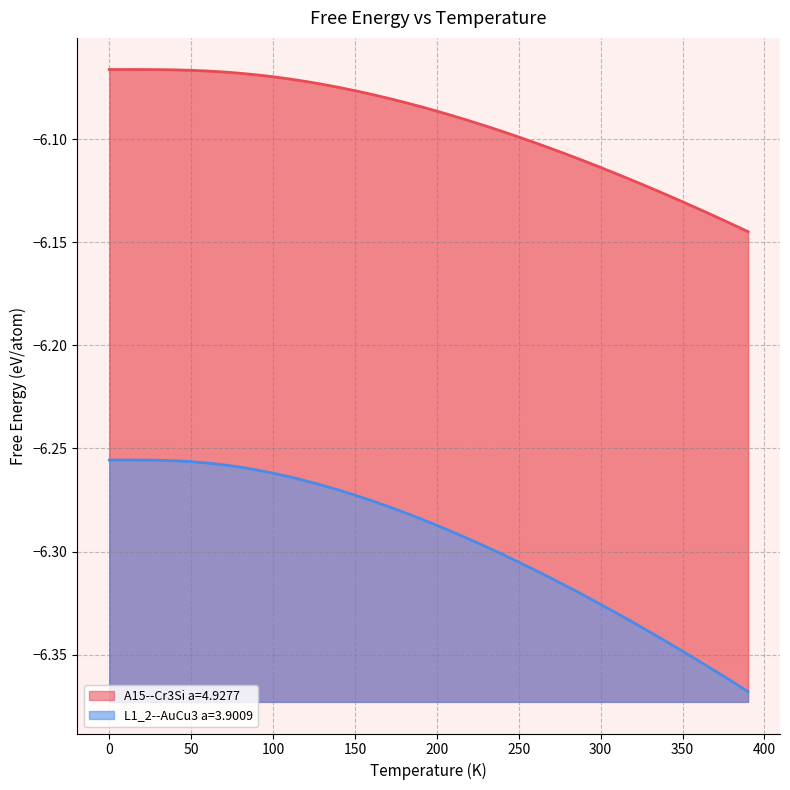

What is the difference between the second highest and second lowest values in the A15--Cr3Si a=4.9277 series?

0.1